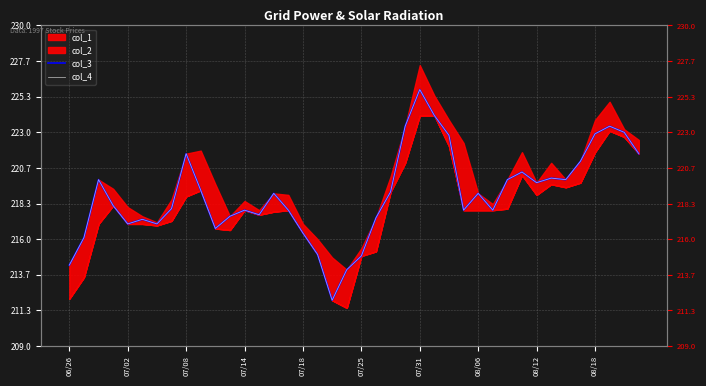

How many values in the col_3 series exceed 219?

18